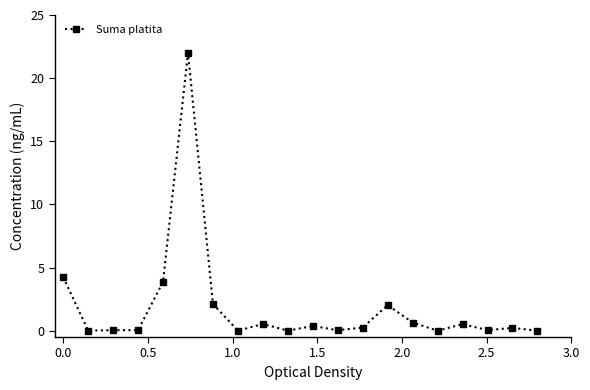

How many lines are shown in the chart?

1